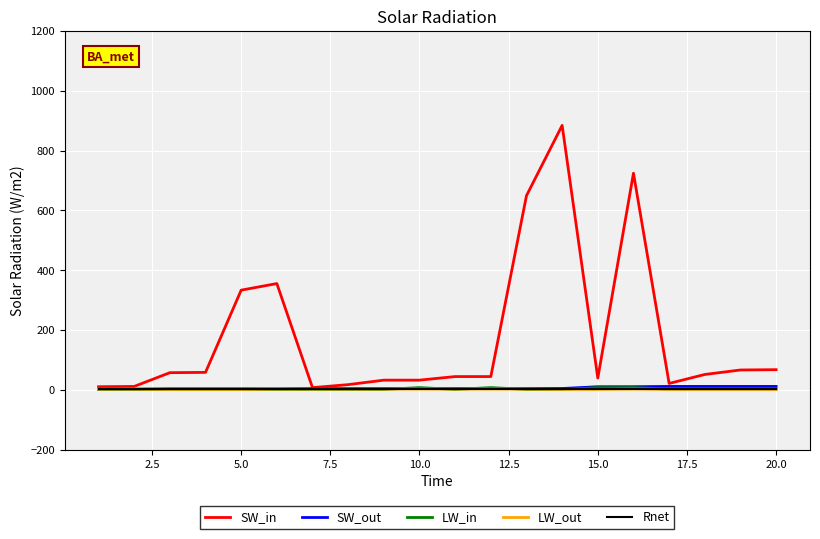

What is the maximum value for SW_in?

884